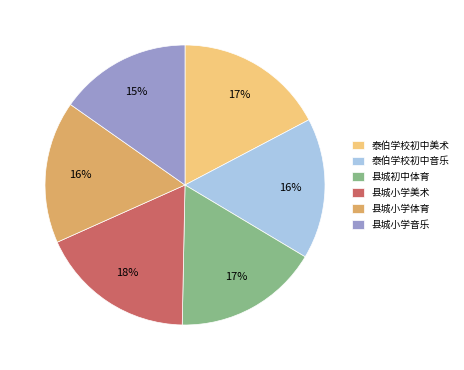

Approximately how many times larger is the value at 县城小学体育 compared to 县城小学音乐?

1.1